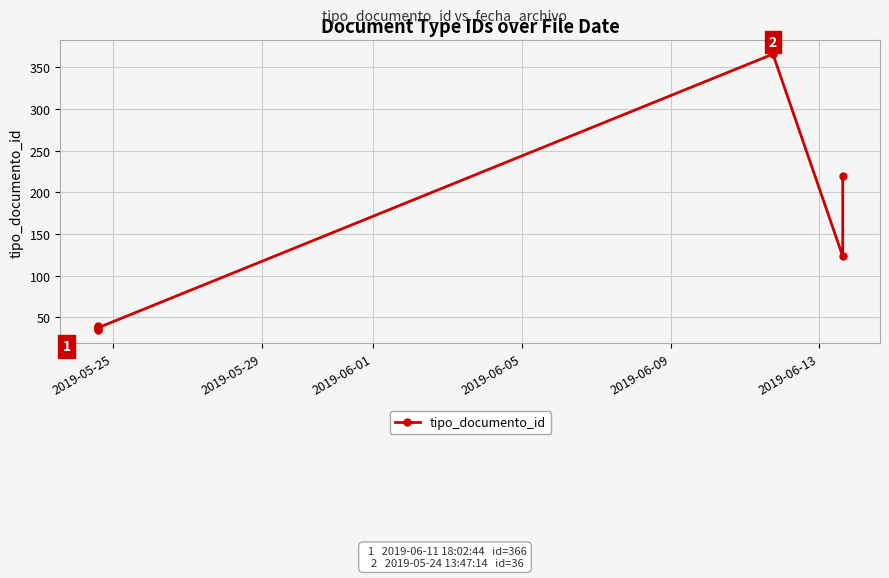

How many points are lower than both their immediate neighbors (excluding endpoints)?

3